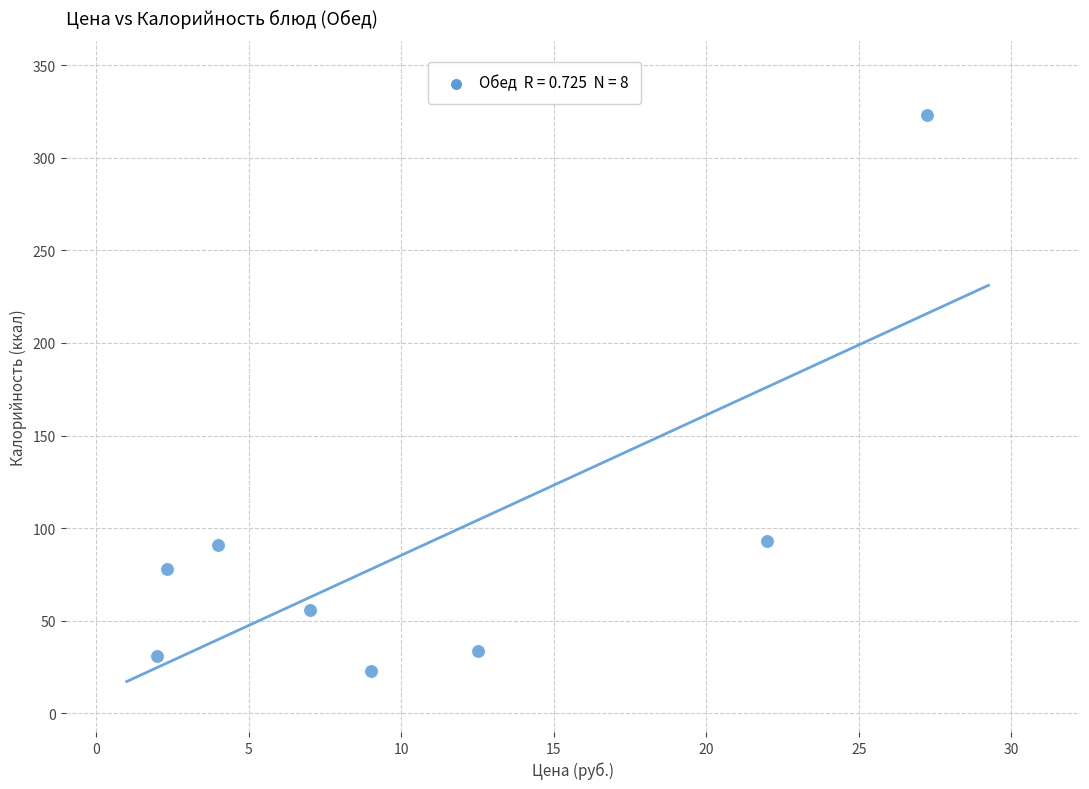

What is the range of Y values (max minus min)?

300.0